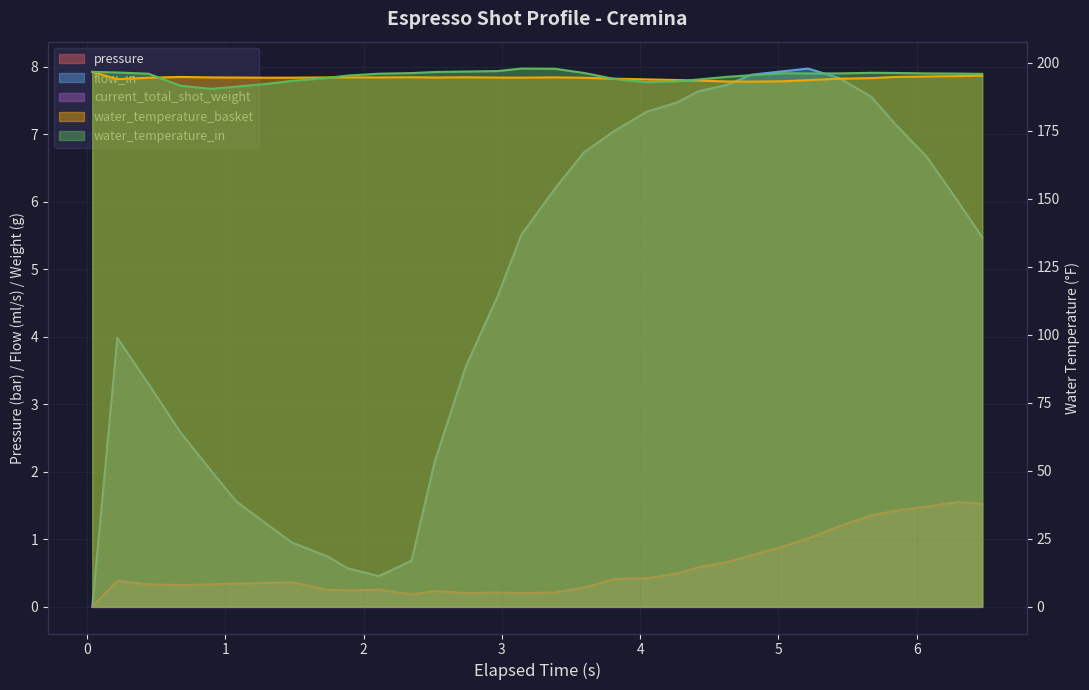

Which series has the widest spread of values?

flow_in